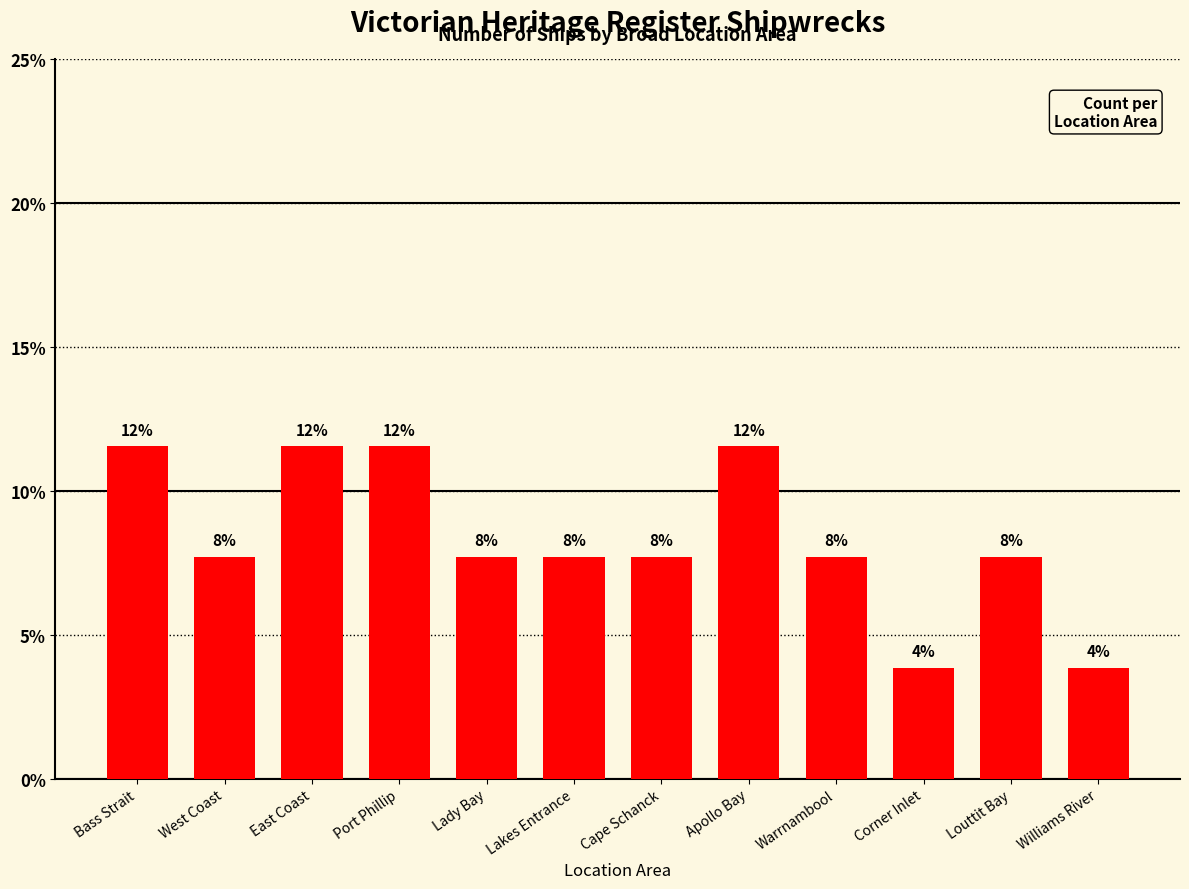

What is the label of the 11th bar from the left?

Louttit Bay